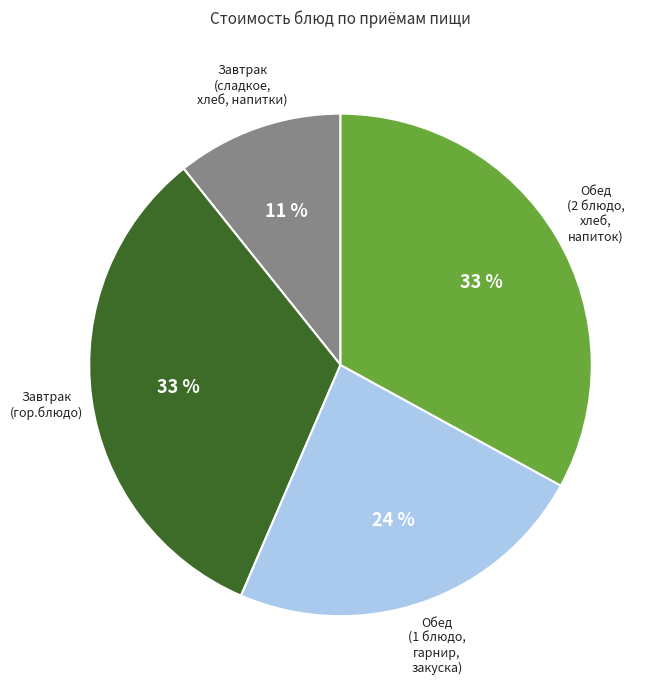

How many segments does this pie chart have?

4